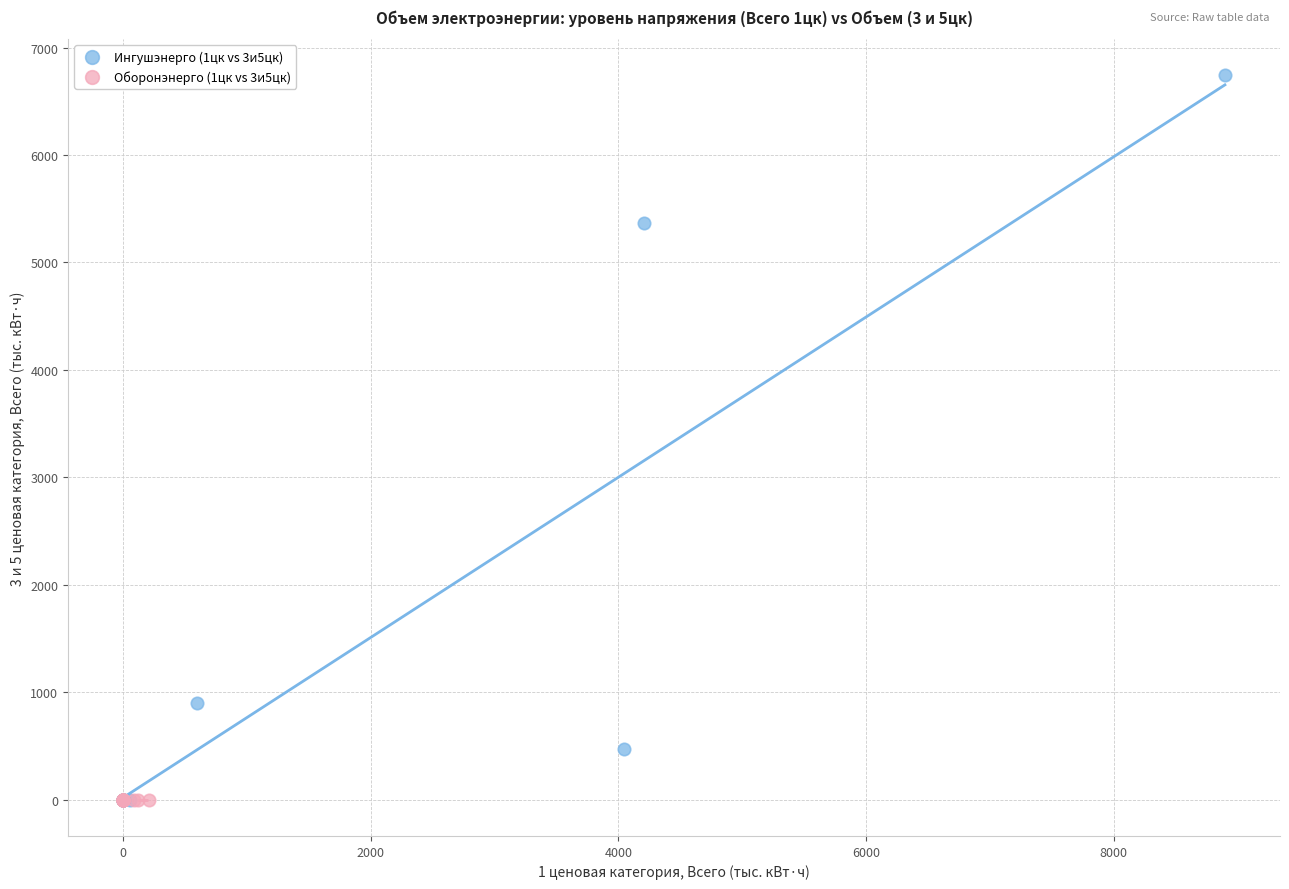

What are all the series names shown in the legend?

Ингушэнерго (1цк vs 3и5цк), Оборонэнерго (1цк vs 3и5цк)